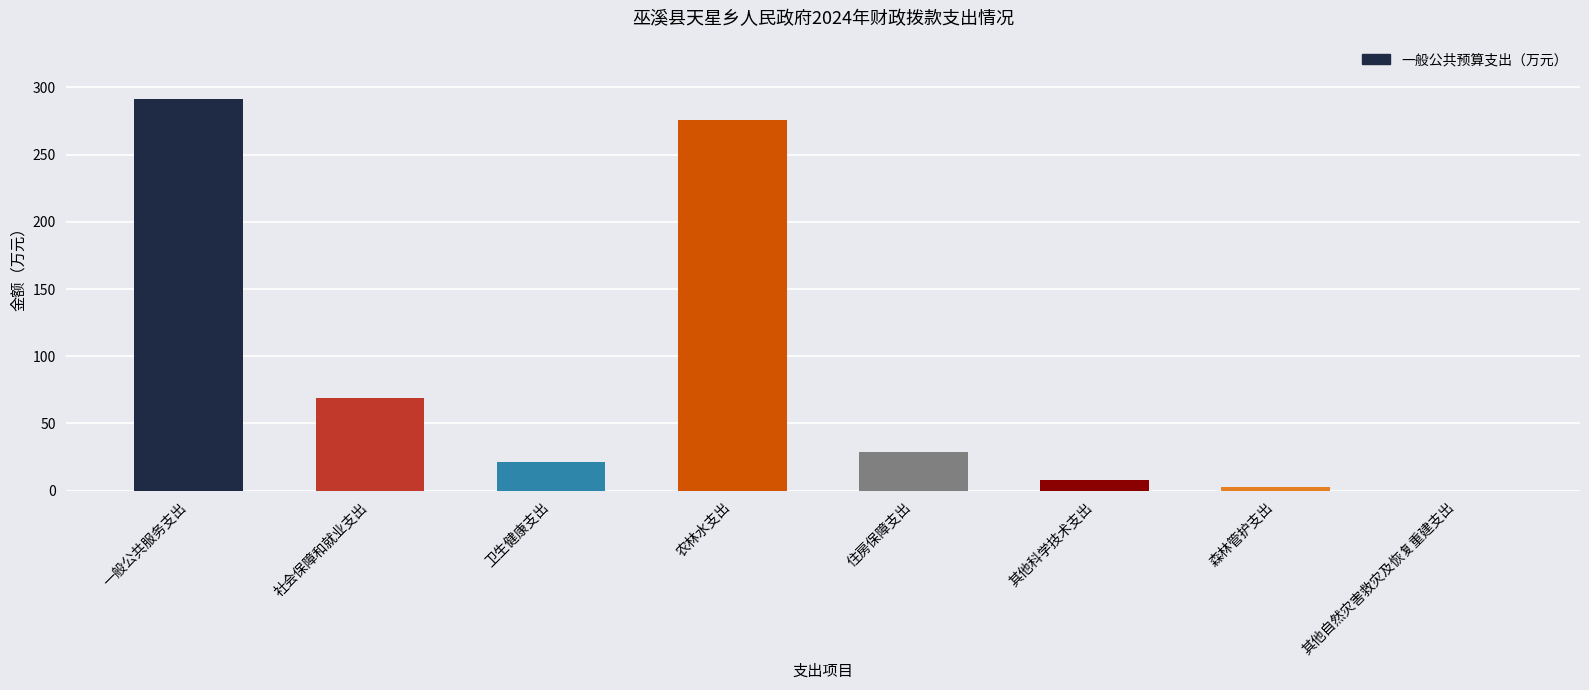

The chart shows a value of 36.6 at 卫生健康支出. True or false?

False